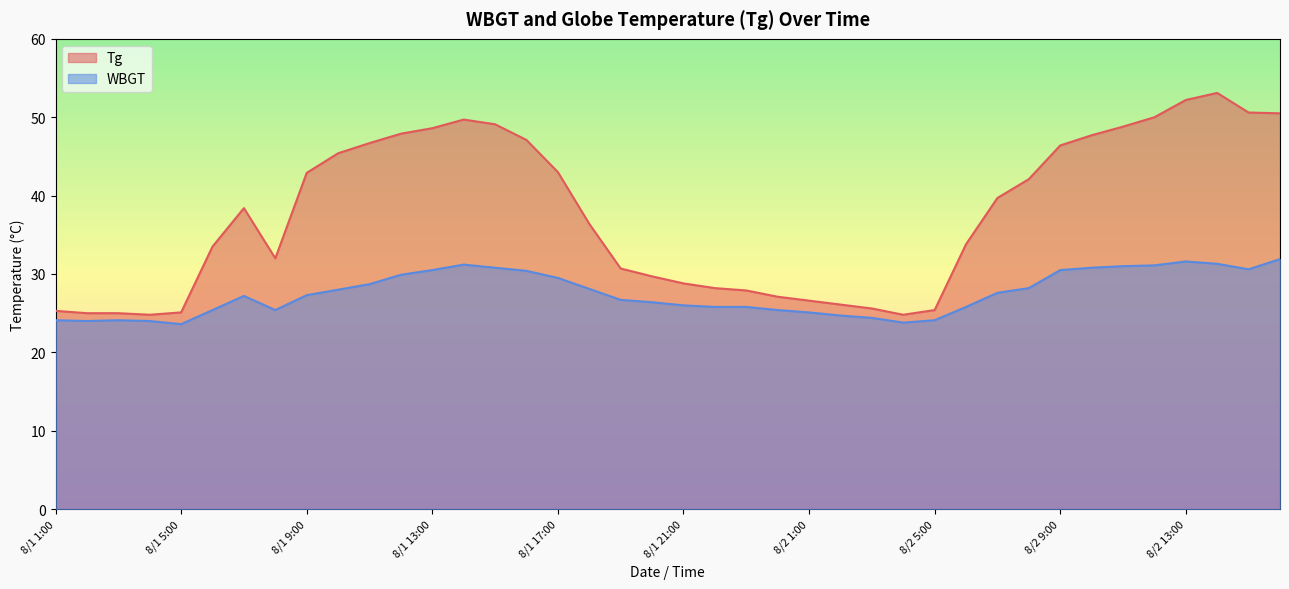

Between 8/1 1:00 and 8/2 7:00, which is larger?

8/2 7:00